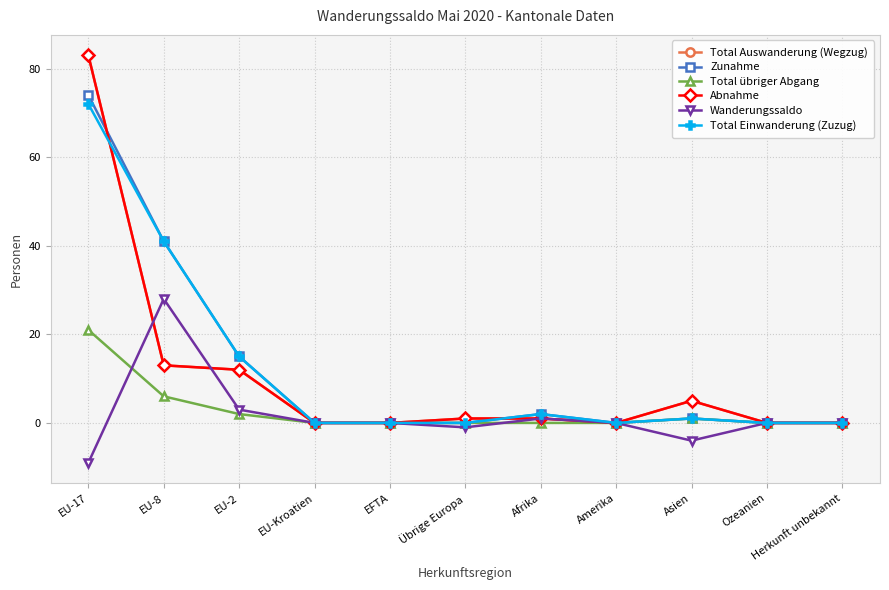

Does the chart have visible grid lines?

Yes